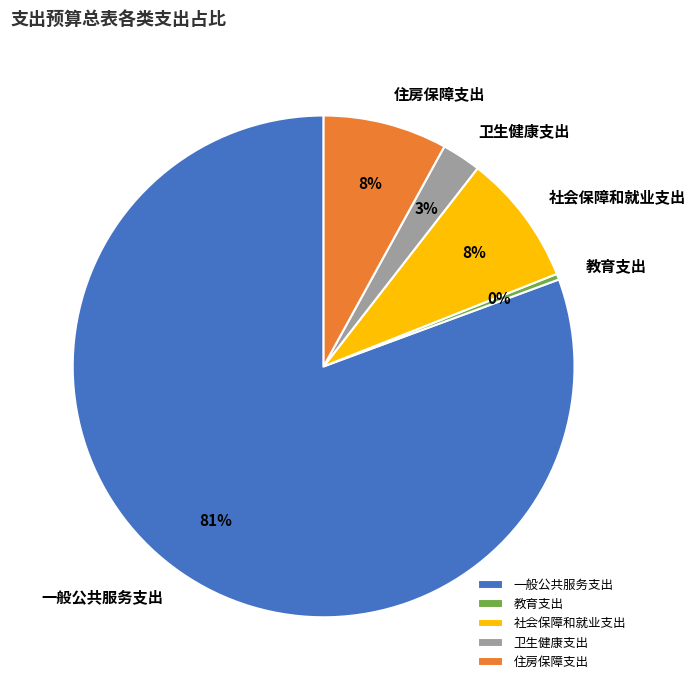

Is 一般公共服务支出 the majority of the pie?

Yes